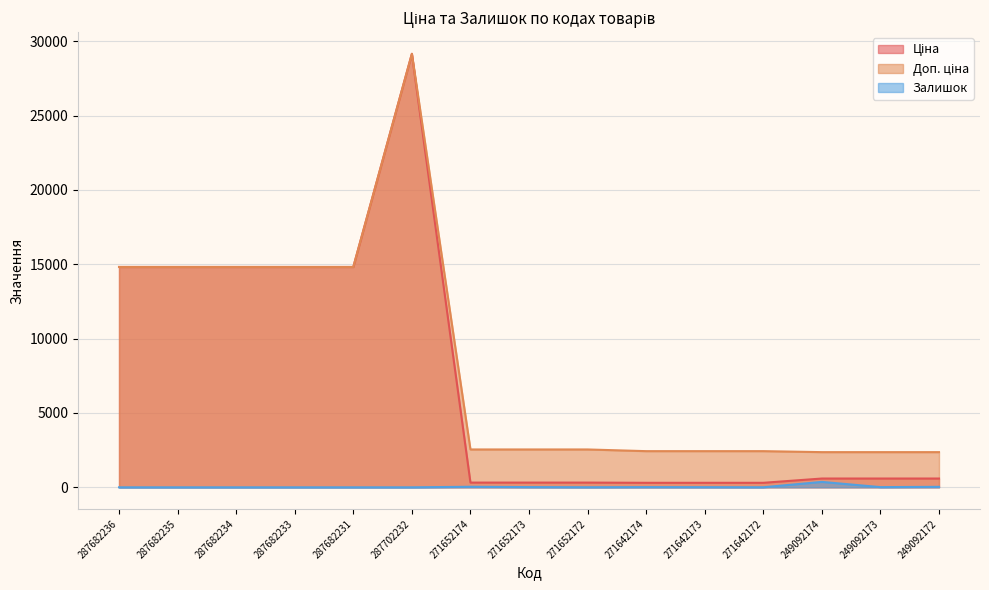

True or false: Залишок and Доп. ціна intersect in this chart.

False